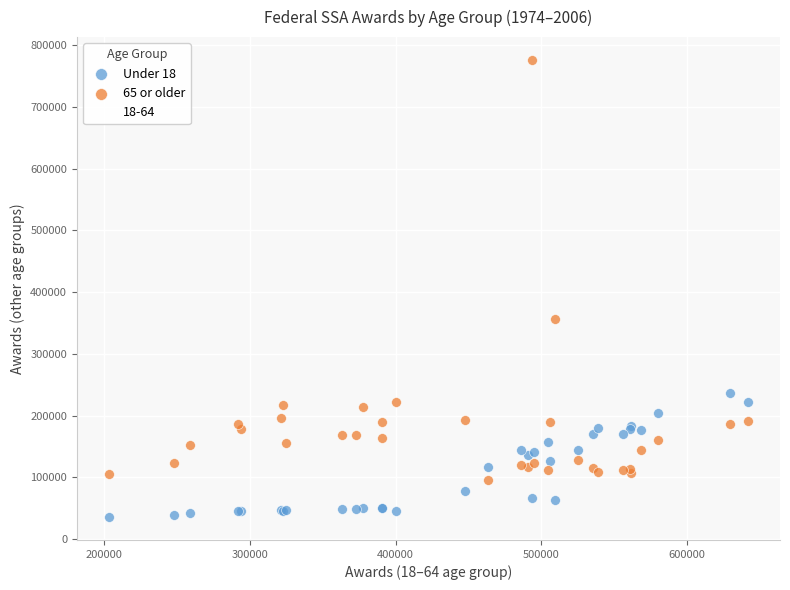

Which series reaches the maximum Y coordinate?

65 or older